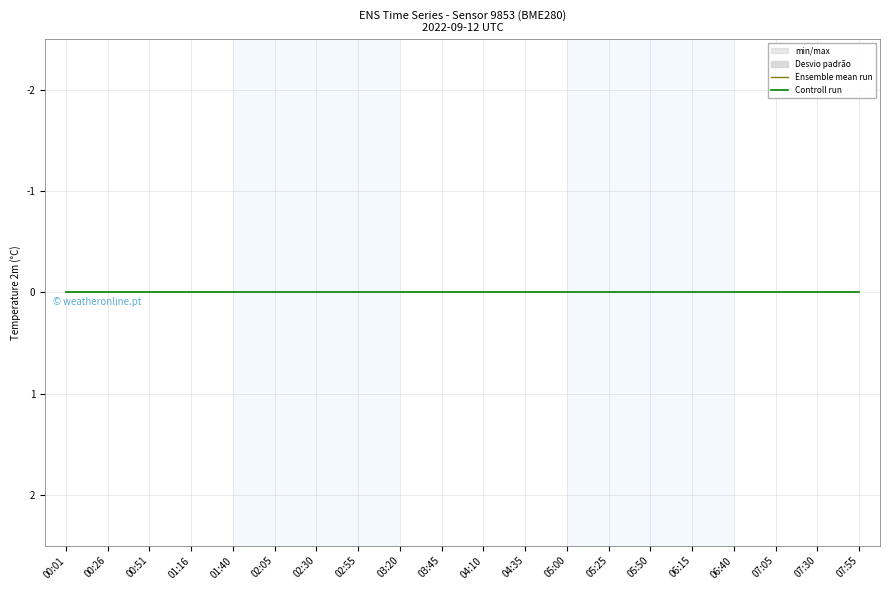

Between 00:01 and 07:30, which series saw the biggest shift?

Ensemble mean run